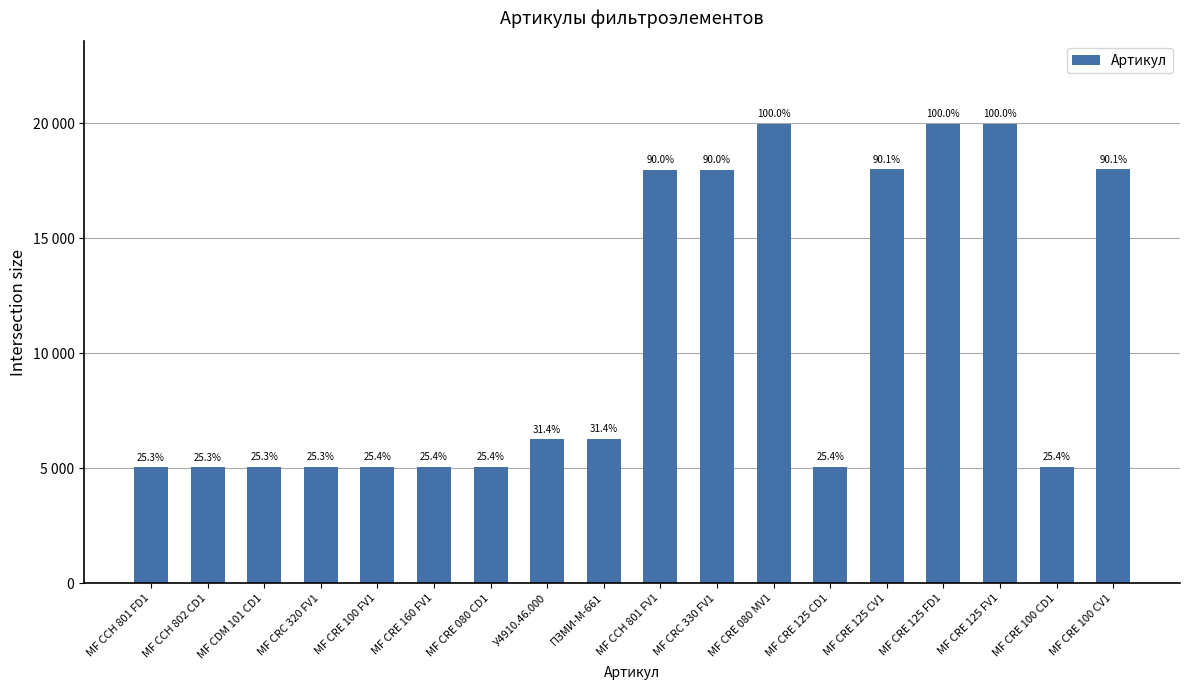

Are the bars horizontal?

No